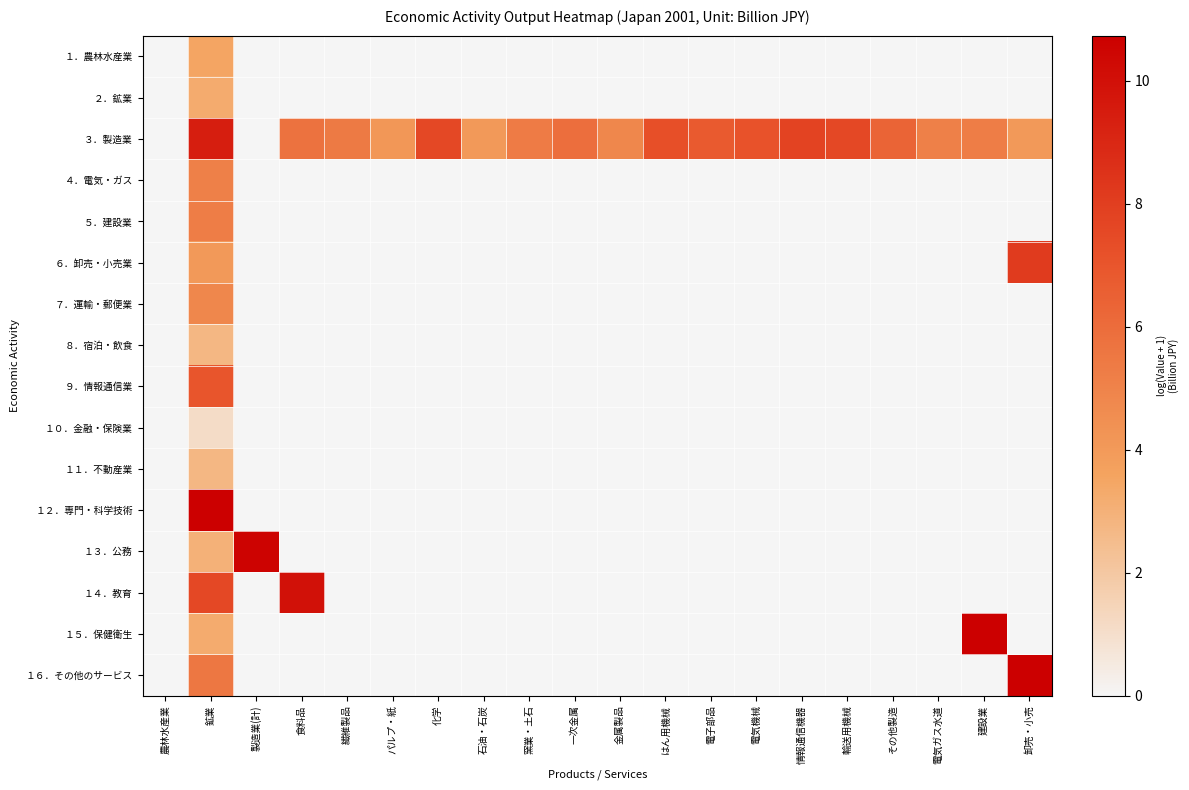

Between 製造業(計) and 輸送用機械, which is larger?

製造業(計)